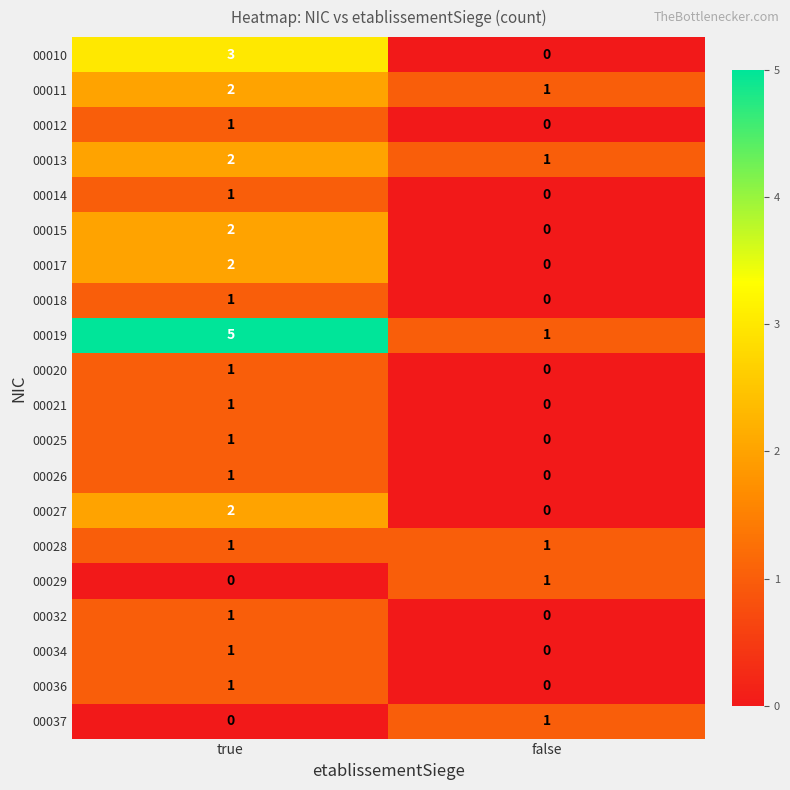

Which category has the lowest value in the 00017 series?

false